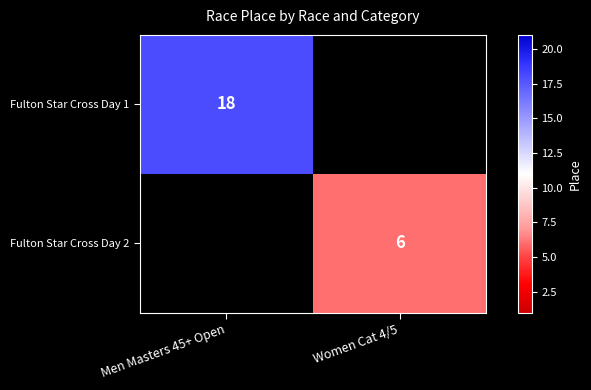

True or false: Fulton Star Cross Day 2 has a value of 9.8 at Women Cat 4/5.

False